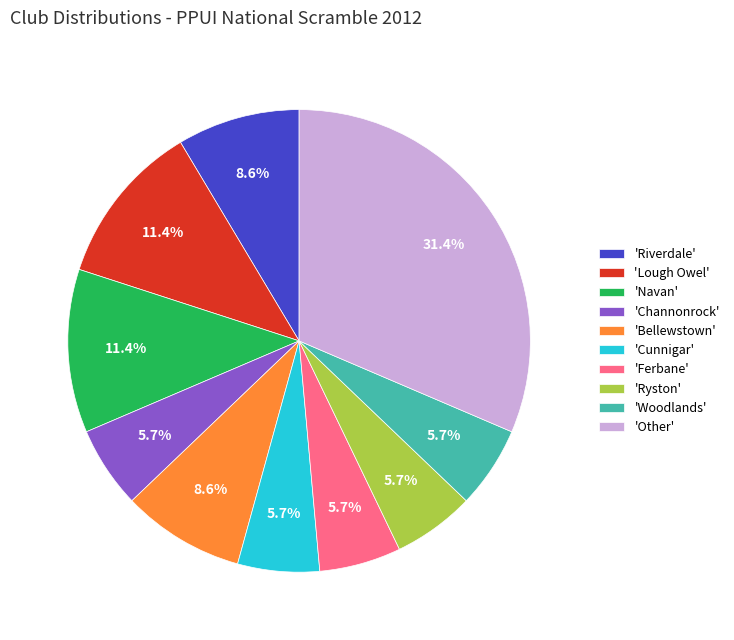

Approximately how many times larger is the value at 'Channonrock' compared to 'Ryston'?

1.0